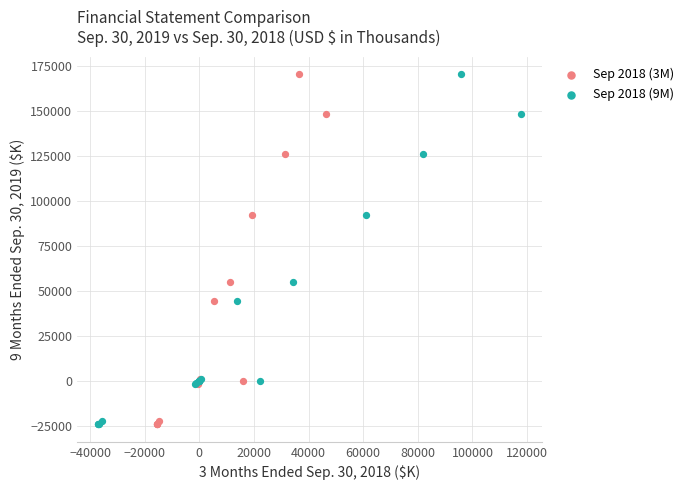

What are all the series names shown in the legend?

Sep 2018 (3M), Sep 2018 (9M)